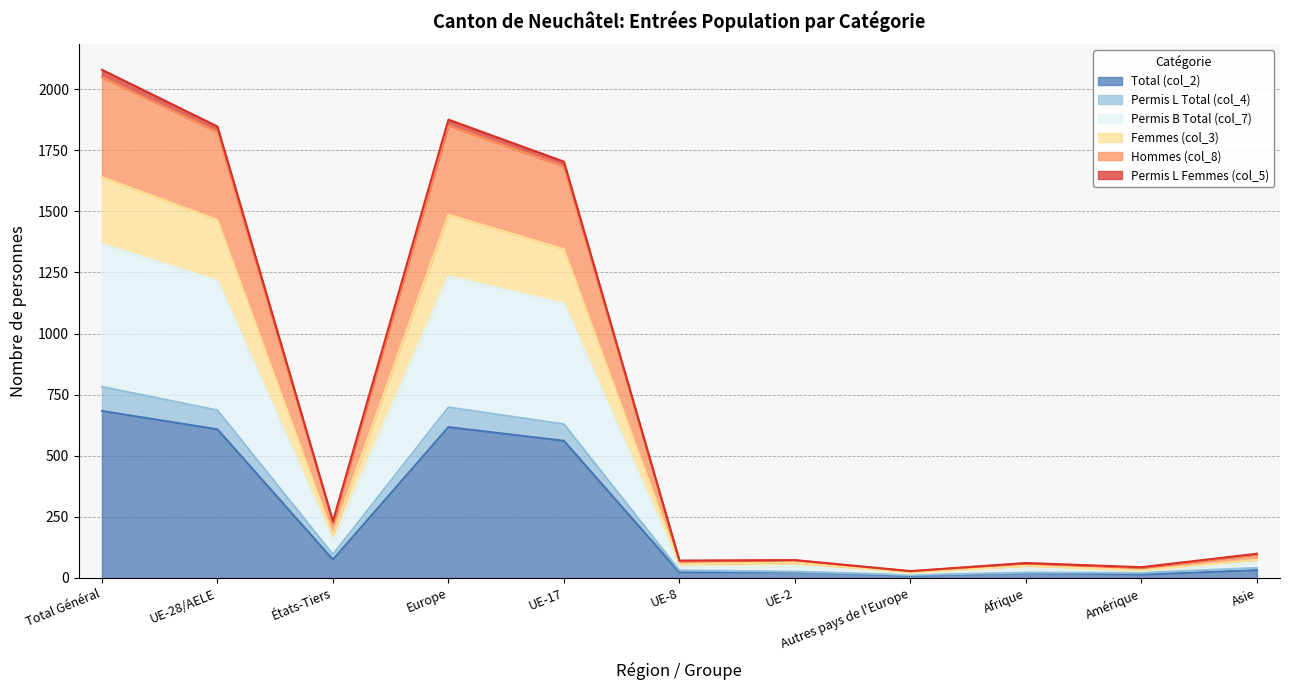

How many interior local peaks does the Permis L Femmes (col_5) series have?

3